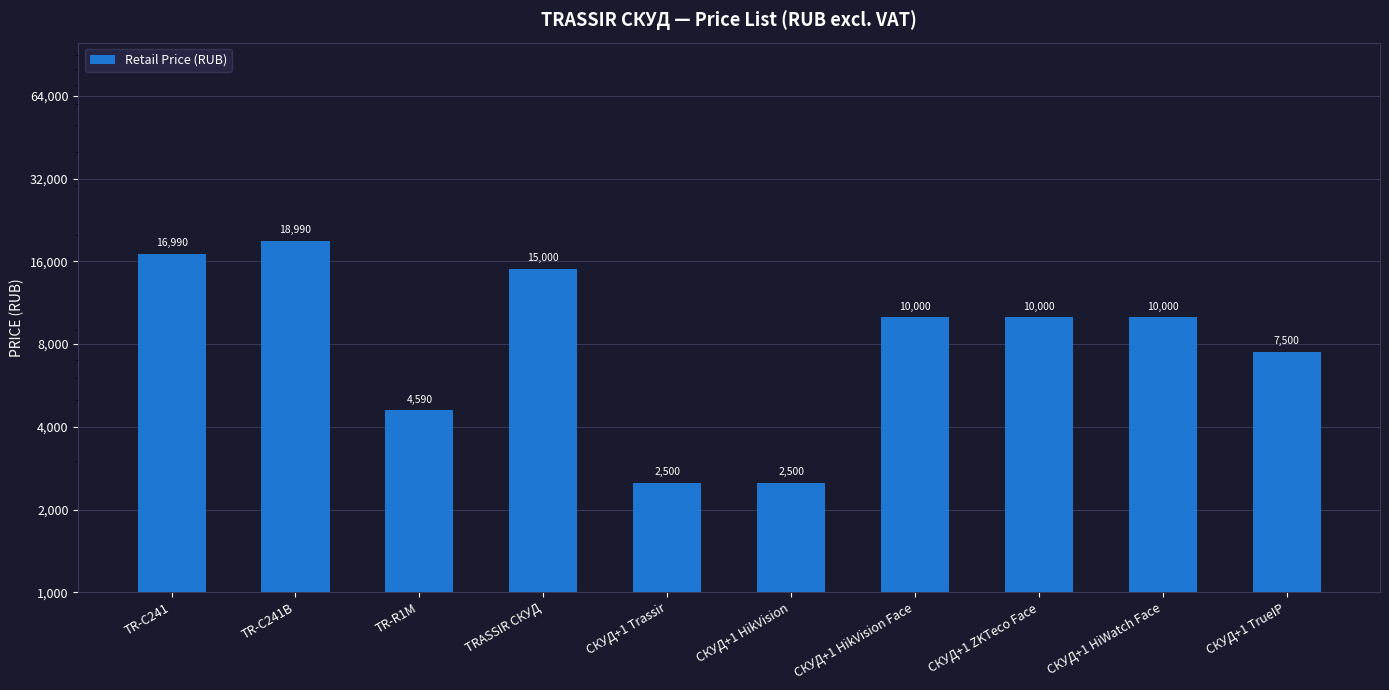

Which has a higher value, TRASSIR СКУД or TR-C241B?

TR-C241B